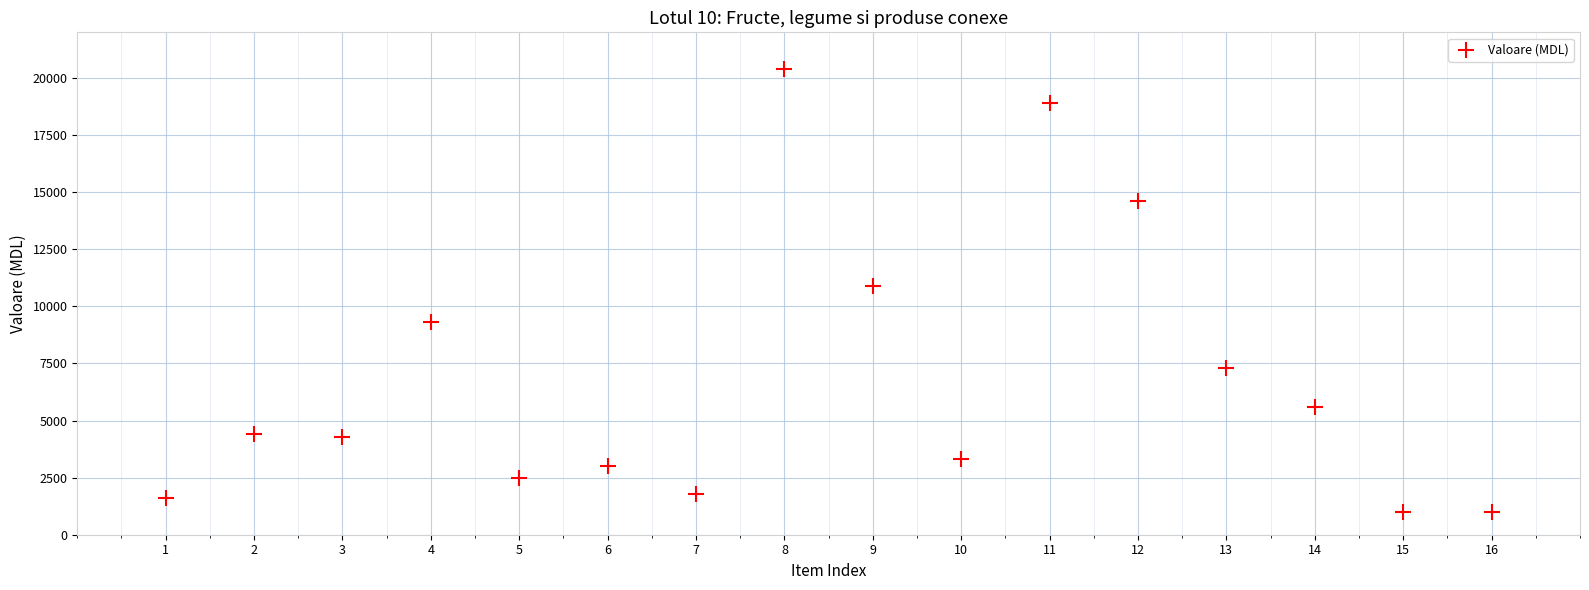

What is the range of X values (max minus min)?

15